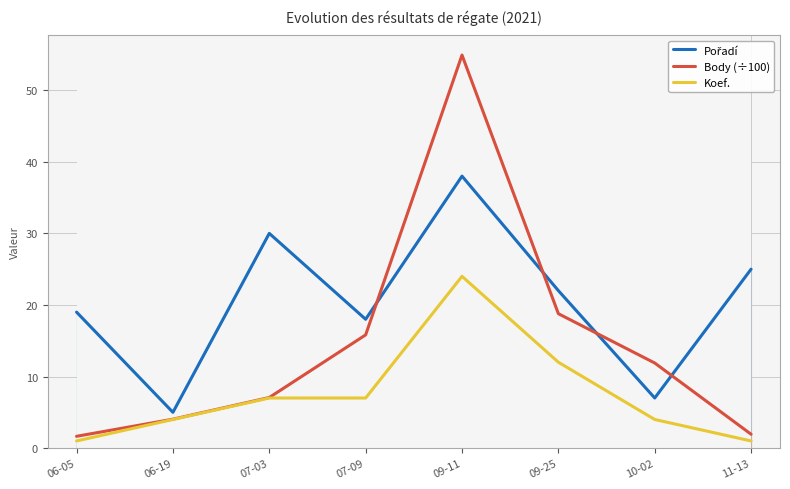

At which label does Koef. first exceed 7?

09-11